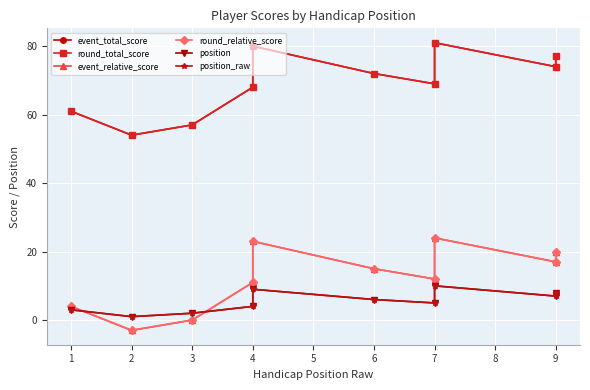

Which label corresponds to the largest value in the chart?

7